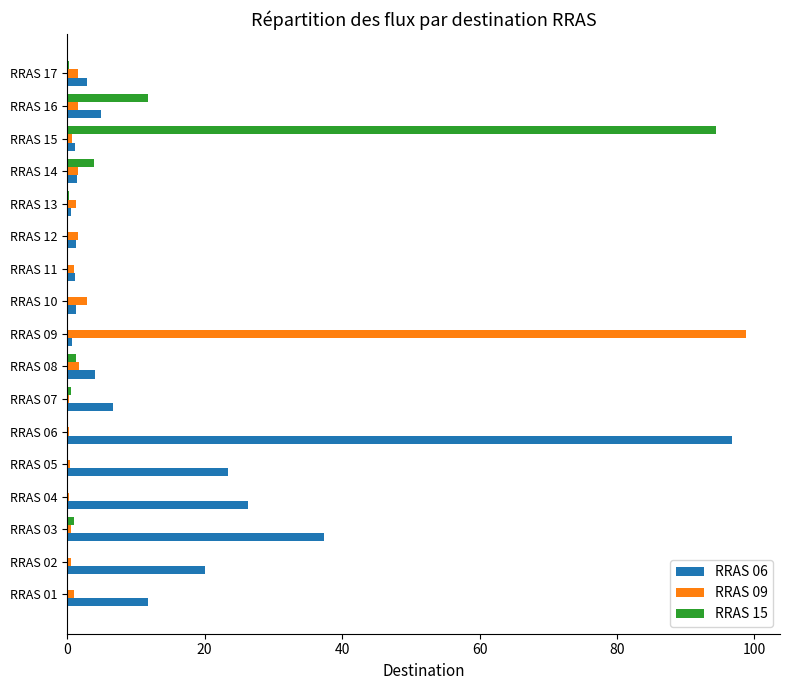

Which category has the highest value in the RRAS 06 series?

RRAS 06